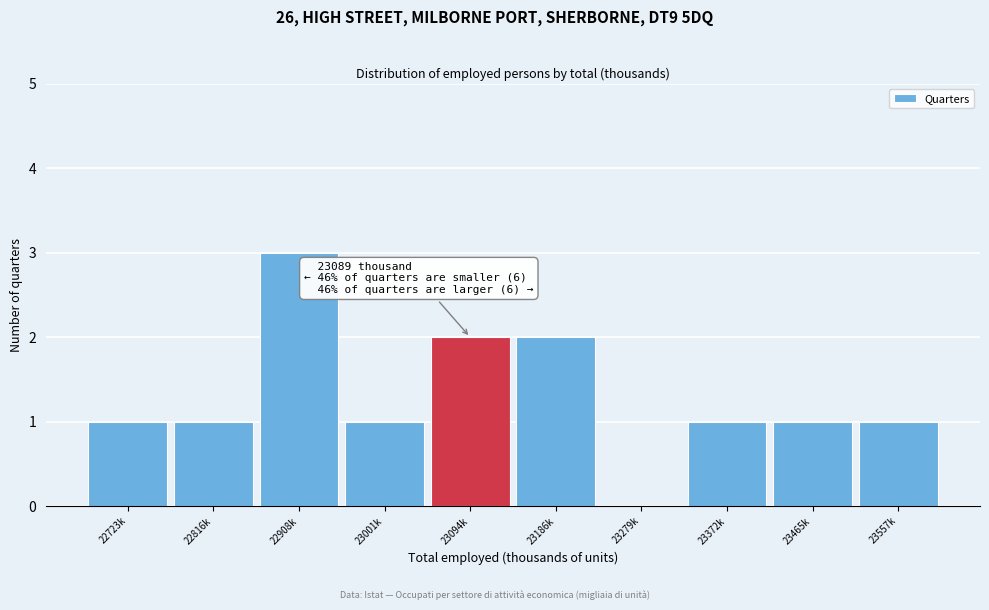

Reading right to left, extract all data points from this chart.

23557k=1	23465k=1	23372k=1	23279k=0	23186k=2	23094k=2	23001k=1	22908k=3	22816k=1	22723k=1